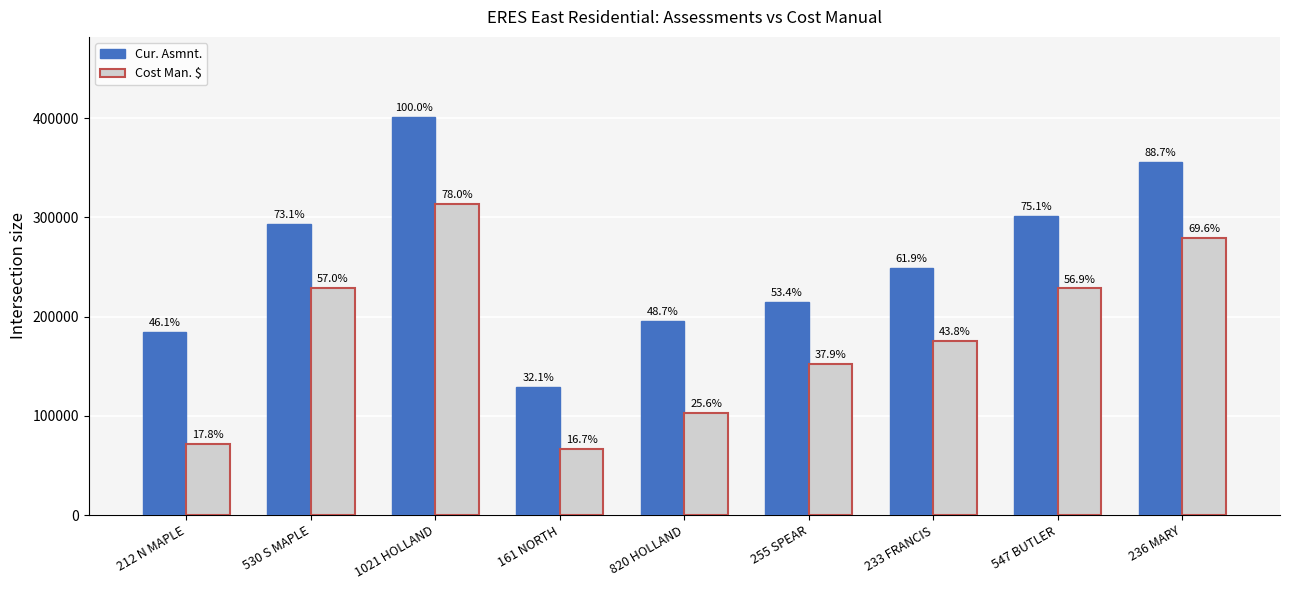

What are all the series names shown in the legend?

Cur. Asmnt., Cost Man. $